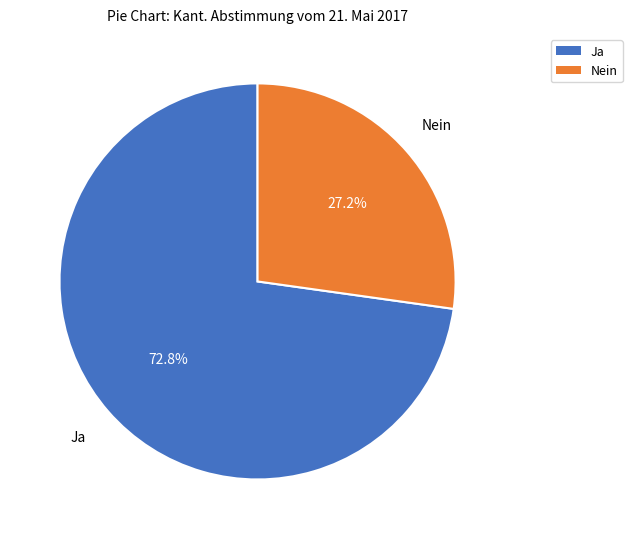

How many segments does this pie chart have?

2